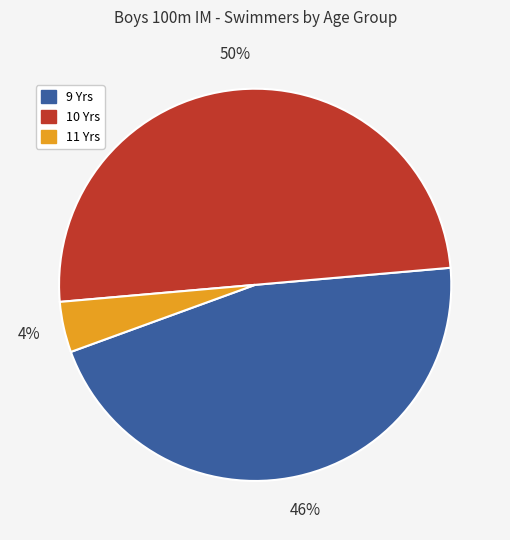

Does 11 Yrs account for over 50% of the chart?

No